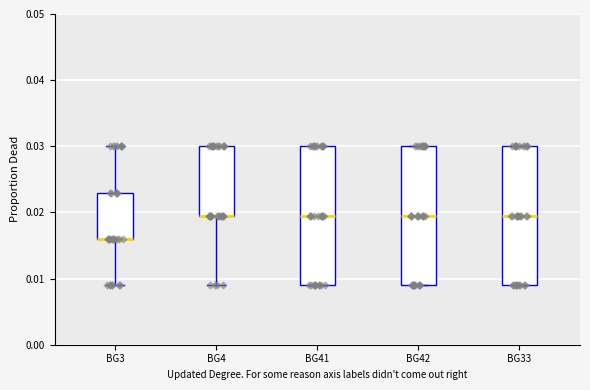

Reading left to right, transcribe this box plot: for each box, give where its median line is, the range the box spans, and where its two whiskers end, as read against the y-axis. The values are not printed on the chart, so give them approximately, as read against the axis.

BG3: median 0.016 (drawn on the box's lower edge), box 0.016 to 0.023, whiskers 0.009 to 0.030
BG4: median 0.019 (drawn on the box's lower edge), box 0.019 to 0.030, whiskers 0.009 to 0.030
BG41: median 0.019, box 0.009 to 0.030, whiskers 0.009 to 0.030
BG42: median 0.019, box 0.009 to 0.030, whiskers 0.009 to 0.030
BG33: median 0.019, box 0.009 to 0.030, whiskers 0.009 to 0.030